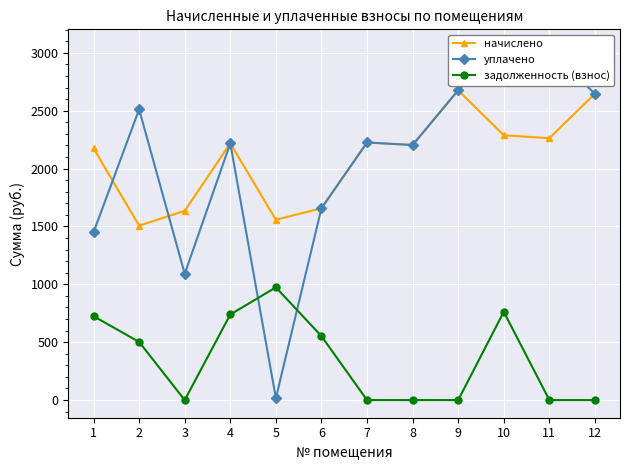

How many interior local valleys does the уплачено series have?

3